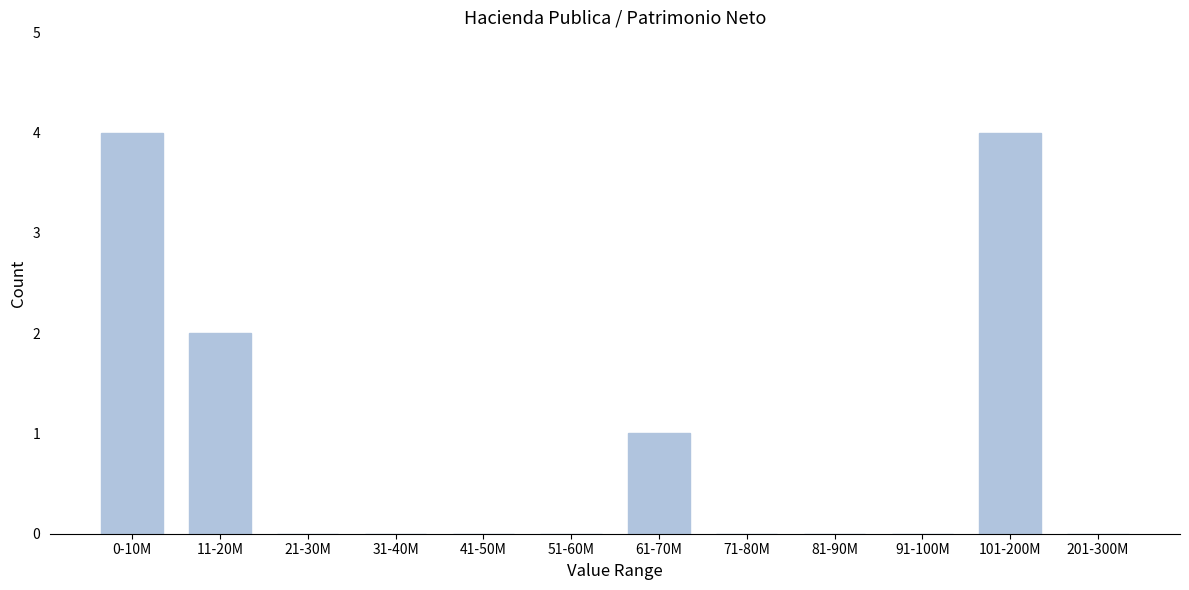

Reading left to right, what are all the values shown in this chart?

0-10M=4	11-20M=2	21-30M=0	31-40M=0	41-50M=0	51-60M=0	61-70M=1	71-80M=0	81-90M=0	91-100M=0	101-200M=4	201-300M=0